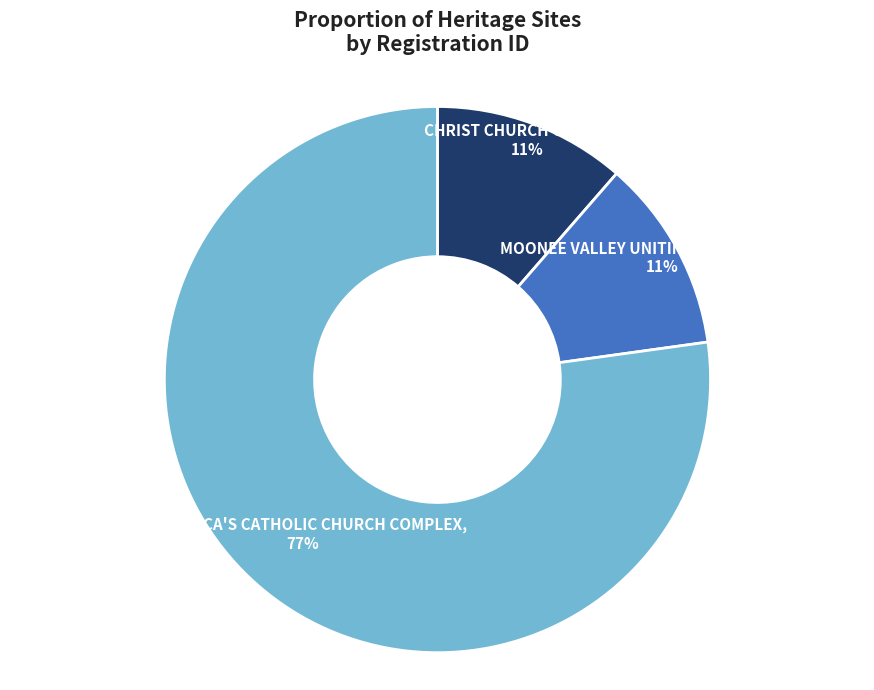

To the nearest percent, what is the average slice percentage?

33%